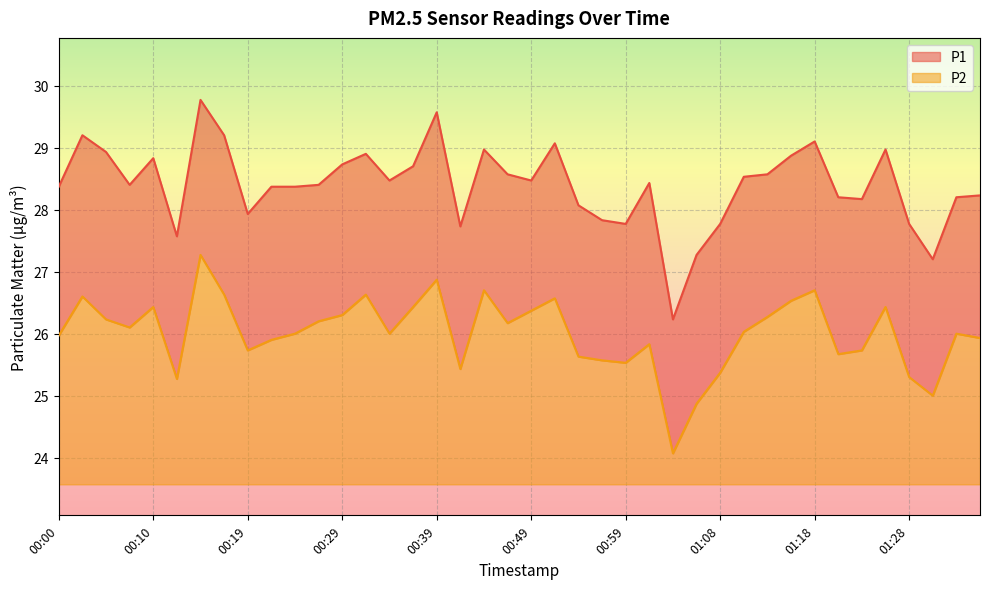

What is the minimum value shown in the chart?

24.1